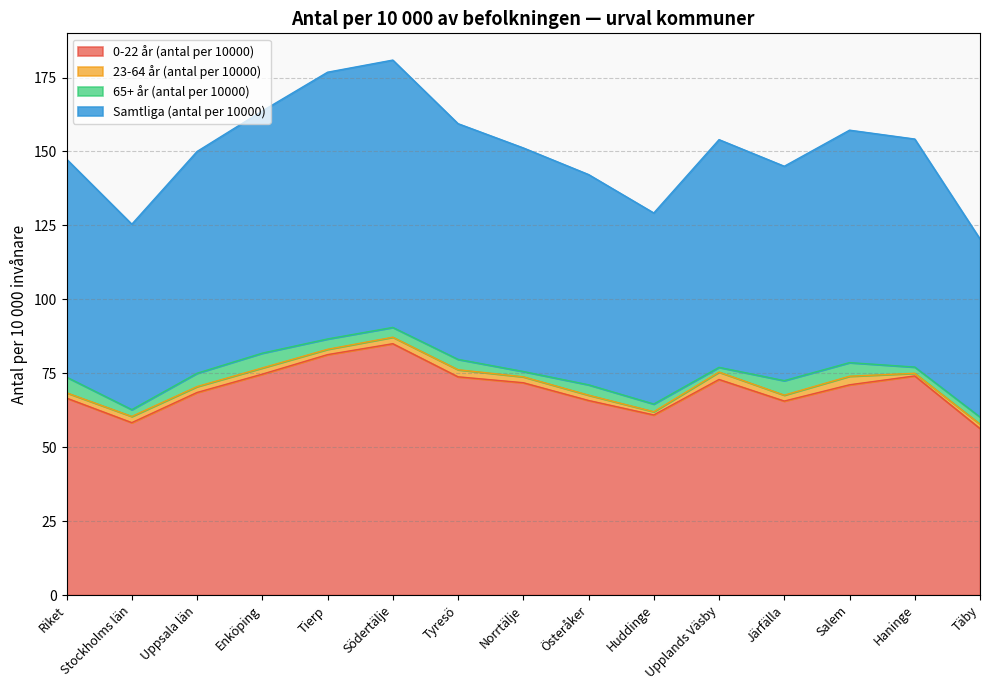

The value of 0-22 år (antal per 10000) at Norrtälje is 95.3. True or false?

False